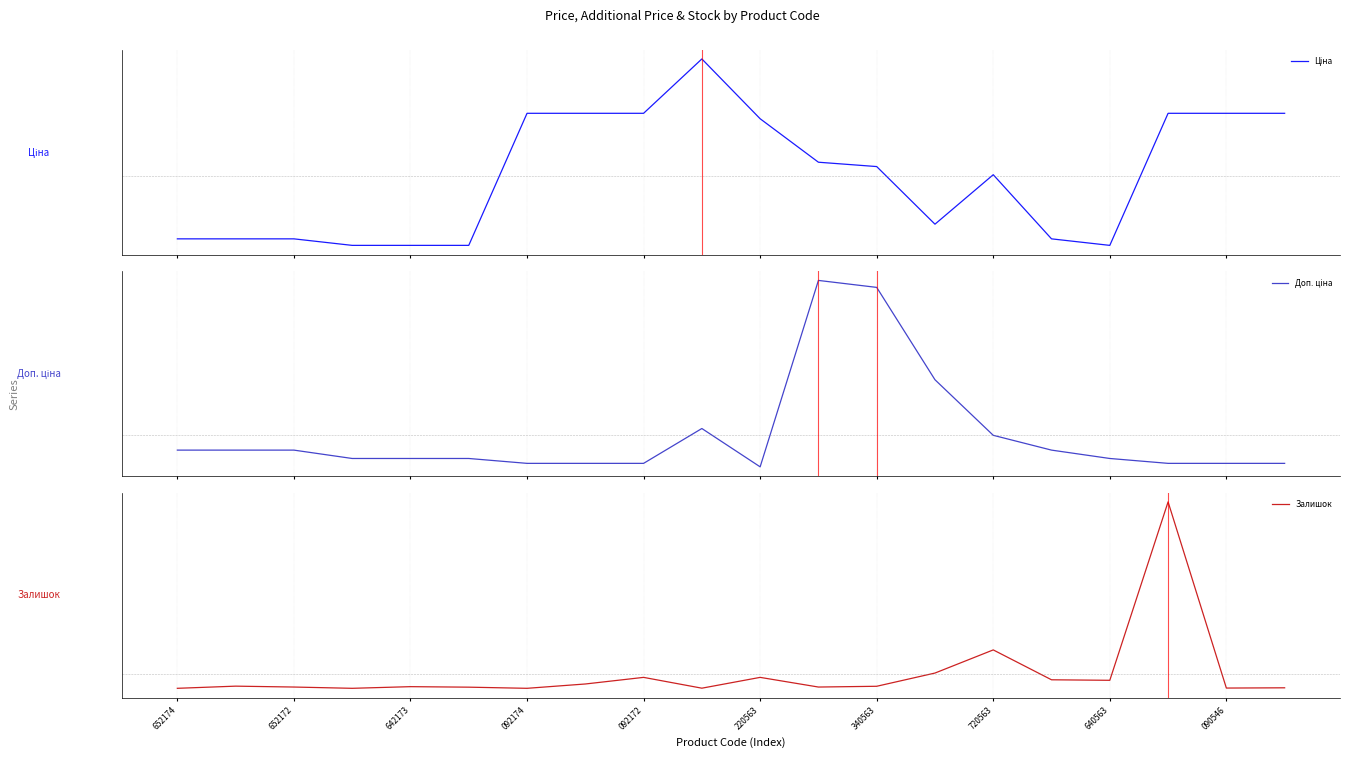

How many negative values does the Ціна series have?

9